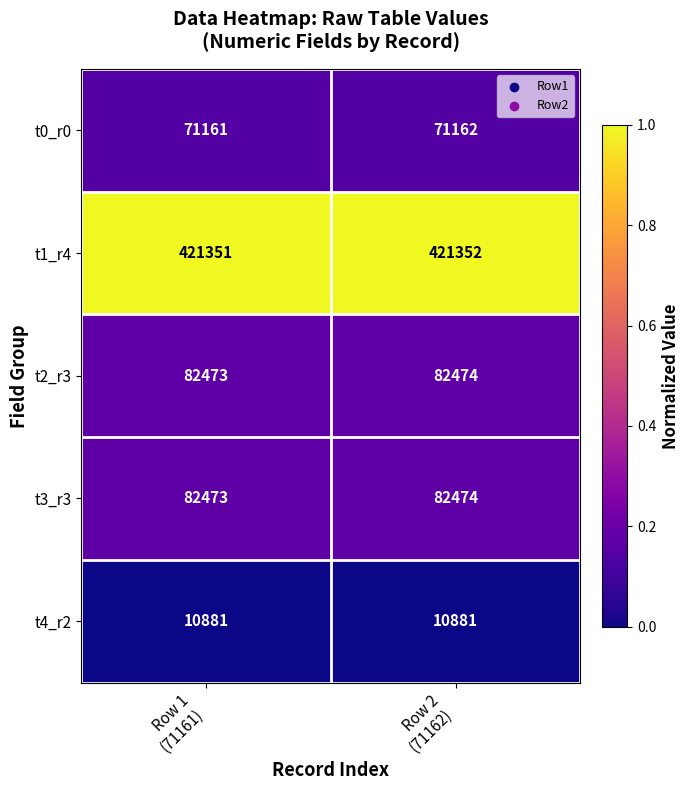

What is the spread (max minus min) of values at Row 2
(71162)?

410471